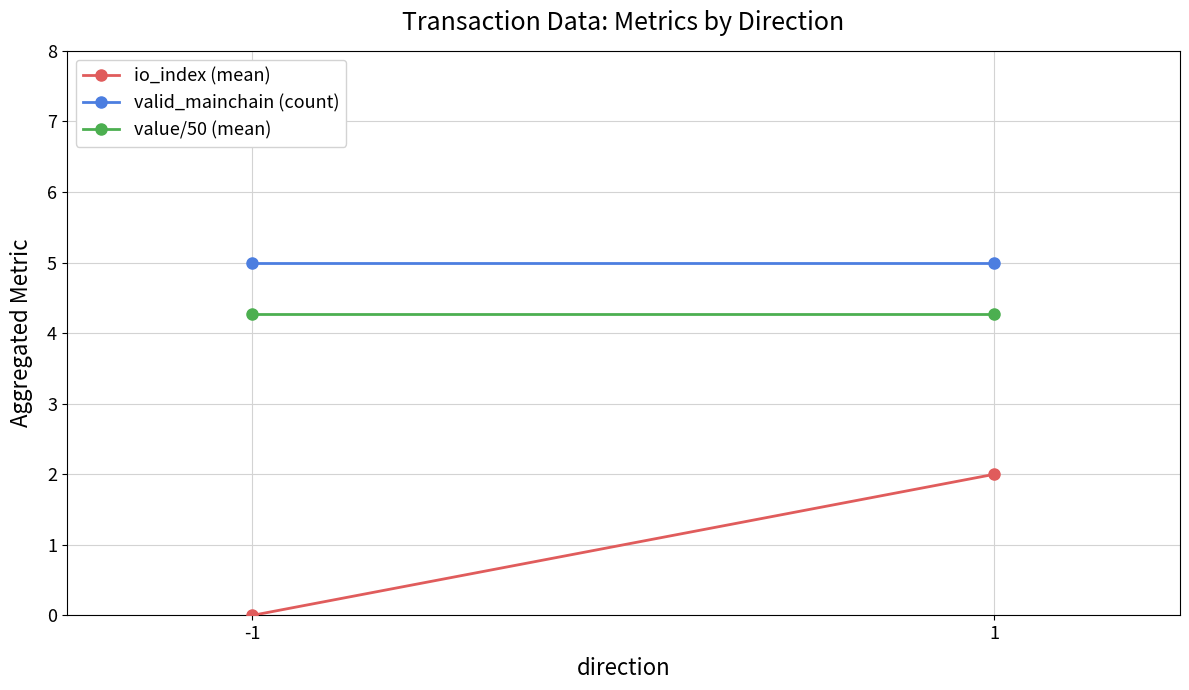

What is the difference between the highest and lowest values at 1?

3.0